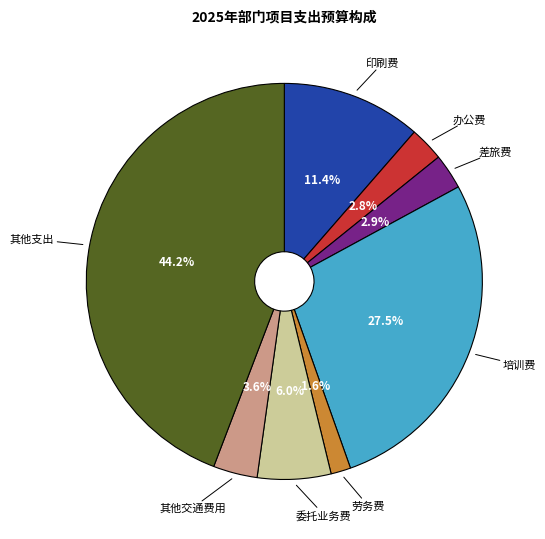

Does any single category account for the majority?

No